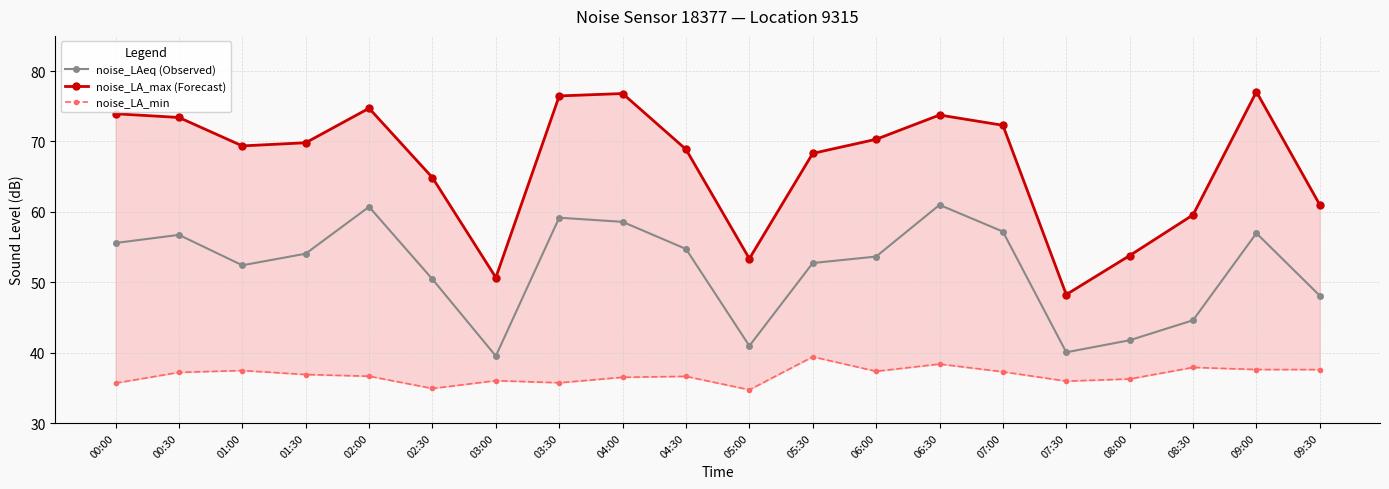

Between 05:30 and 05:00, which is larger?

05:30